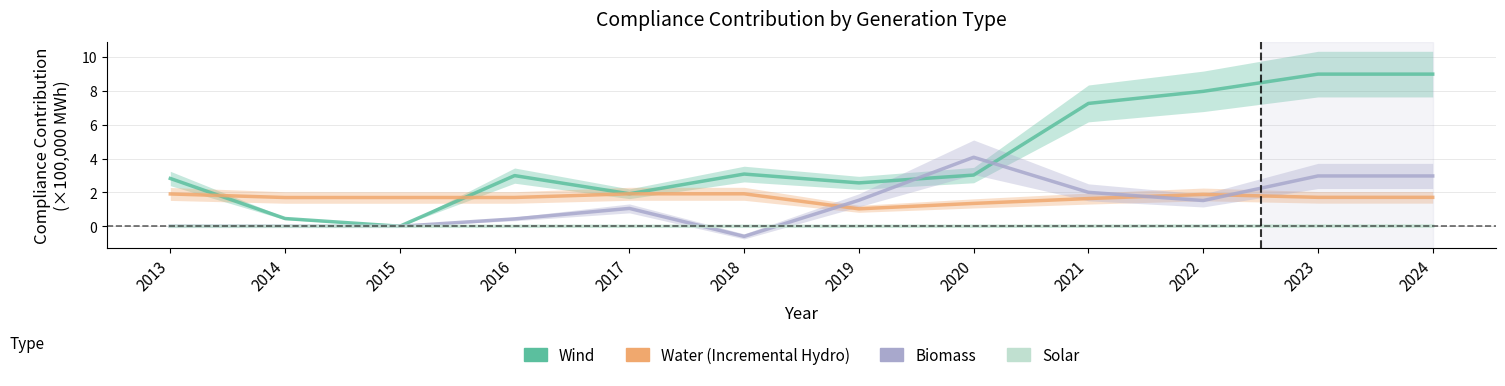

What is the total value across all series at 2016?

5.1